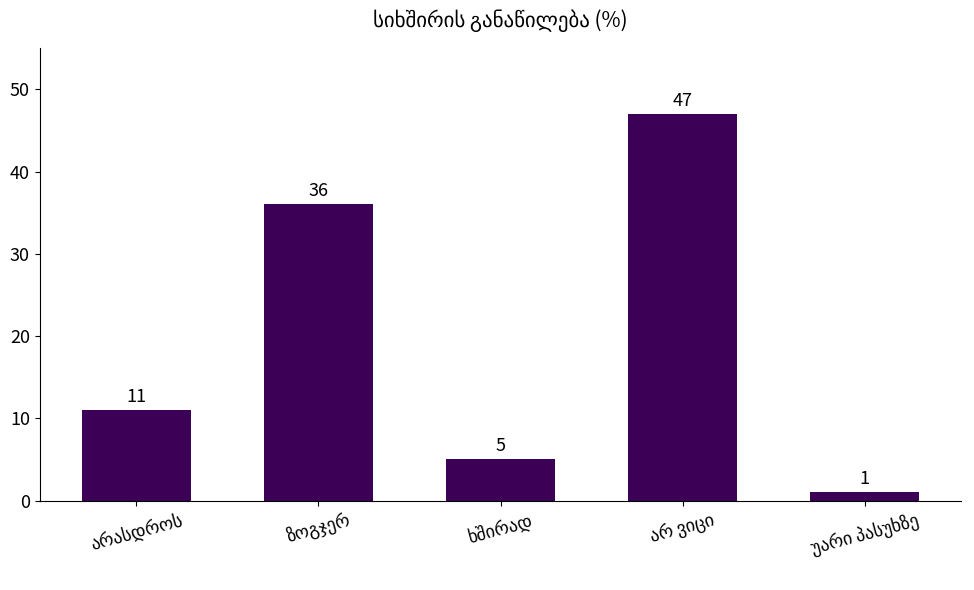

What is the value of the 1st bar from the left?

11